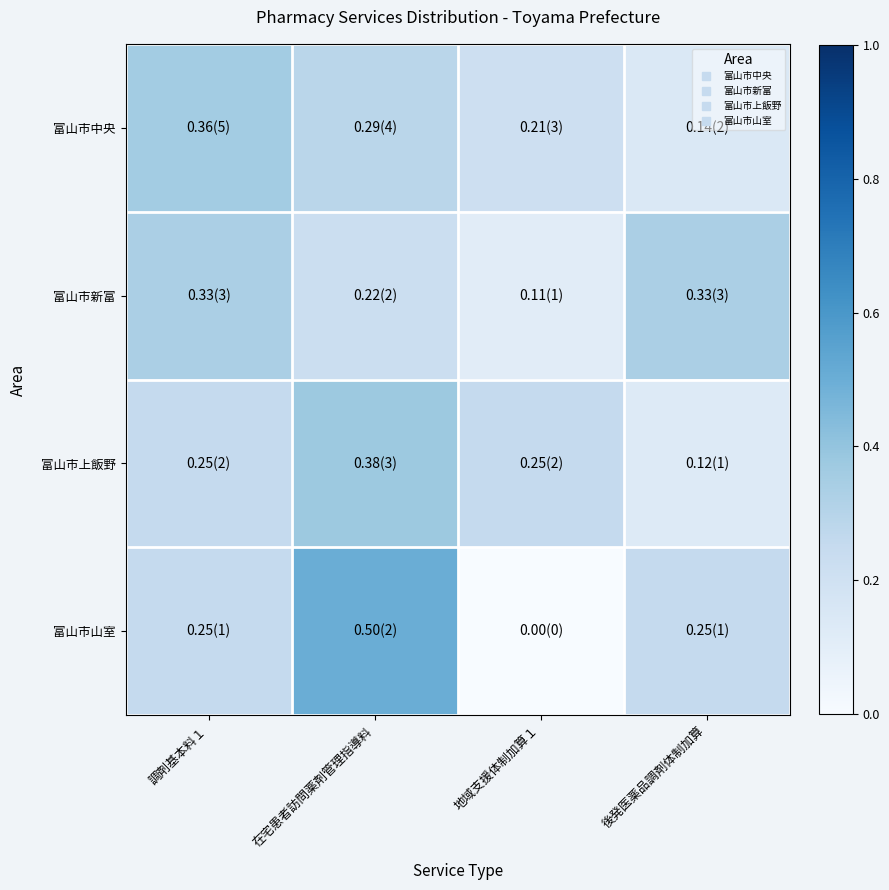

At which category is the sum across all series the highest?

在宅患者訪問薬剤管理指導料